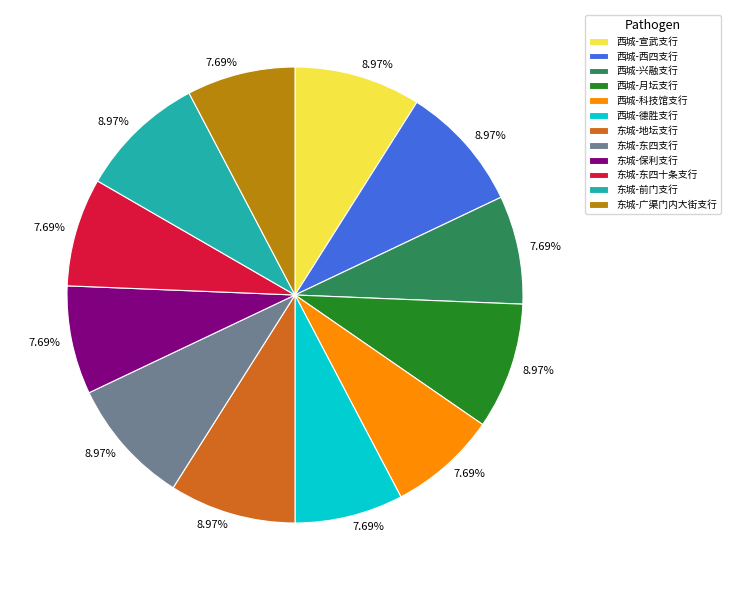

Between 东城-保利支行 and 西城-宣武支行, which is larger?

西城-宣武支行